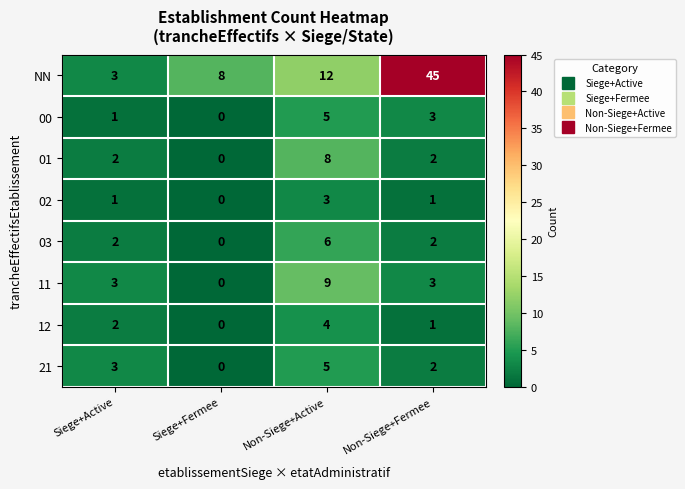

How many data points does each series have?

4